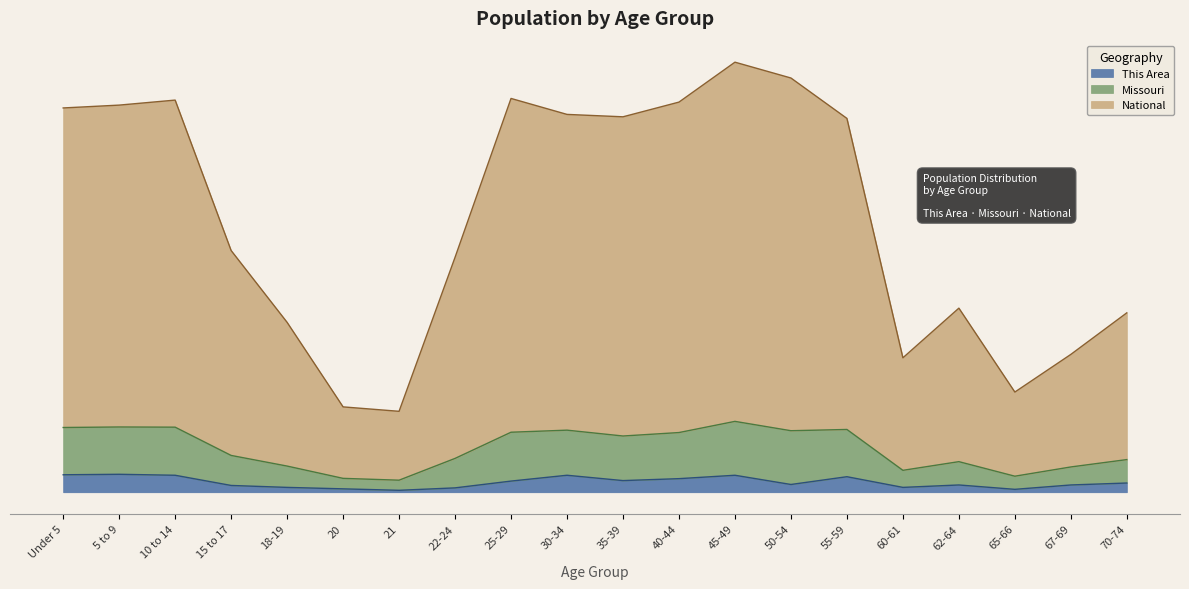

At which category is the sum across all series the highest?

45-49